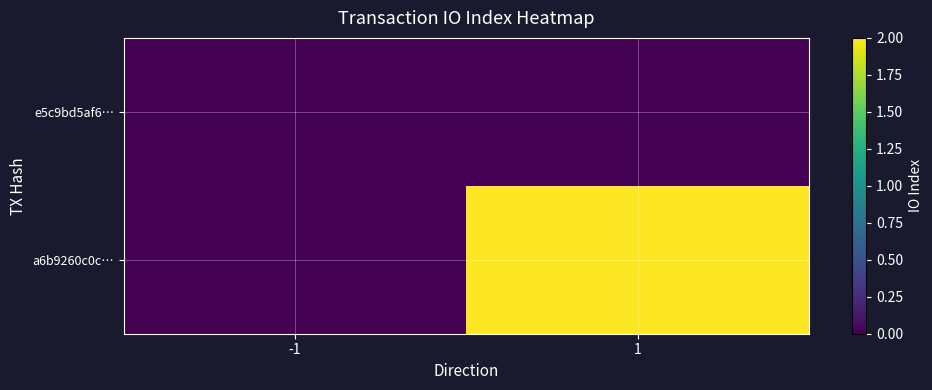

What is the difference between the highest and lowest values at 1?

2